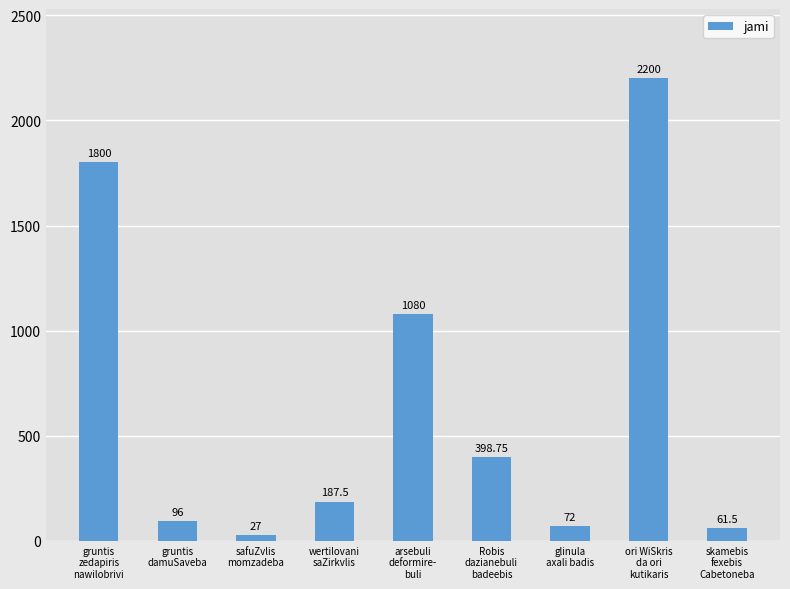

List the labels in order of value, smallest first.

safuZvlis
momzadeba, skamebis
fexebis
Cabetoneba, glinula
axali badis, gruntis
damuSaveba, wertilovani
saZirkvlis, Robis
dazianebuli
badeebis, arsebuli
deformire-
buli, gruntis
zedapiris
nawilobrivi, ori WiSkris
da ori
kutikaris